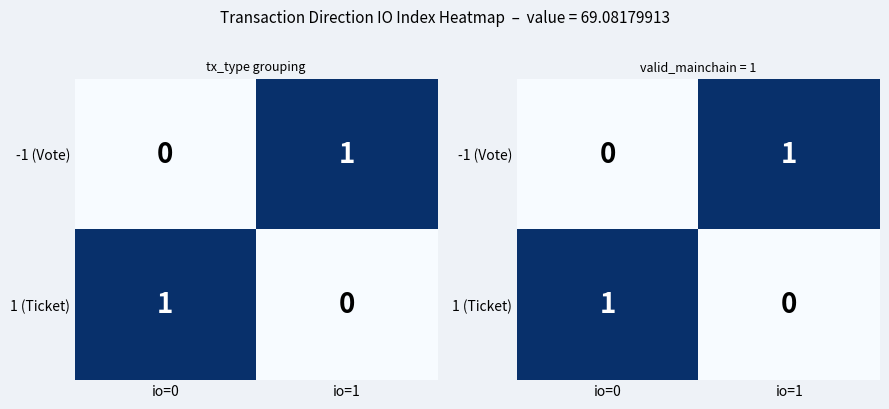

What is the total value across all series at io=0?

1